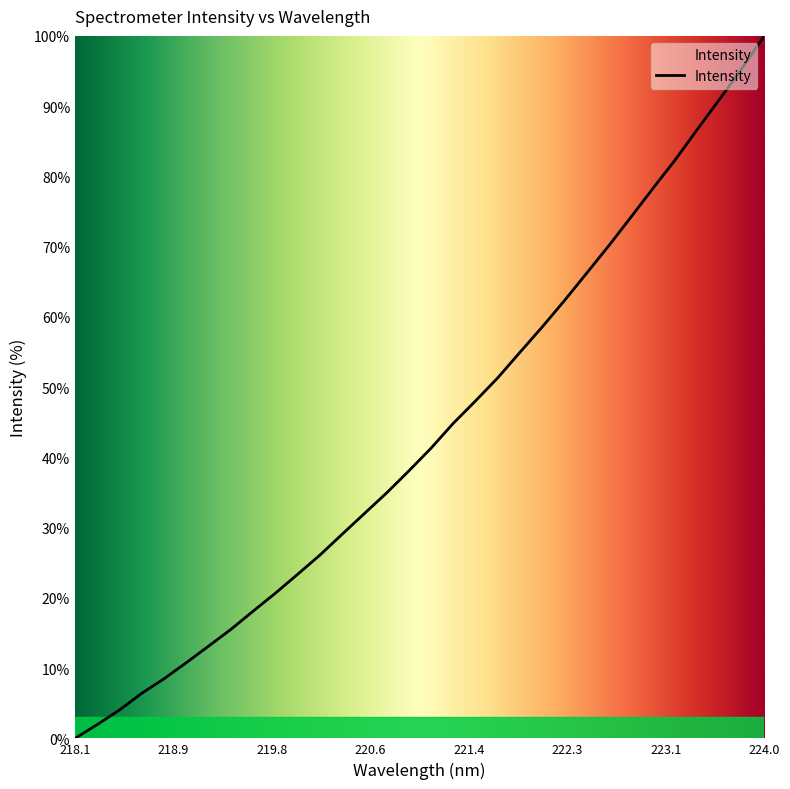

What is the maximum value shown in the chart?

100.0